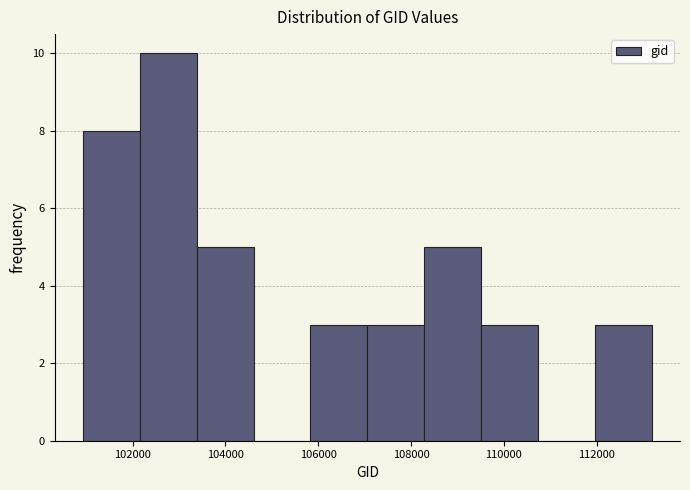

How tall is the bar that spans 108200 to 109600 on the x-axis? Neither the bar edges nor the heights are printed on the chart, so give them approximately, as read against the axes.

5